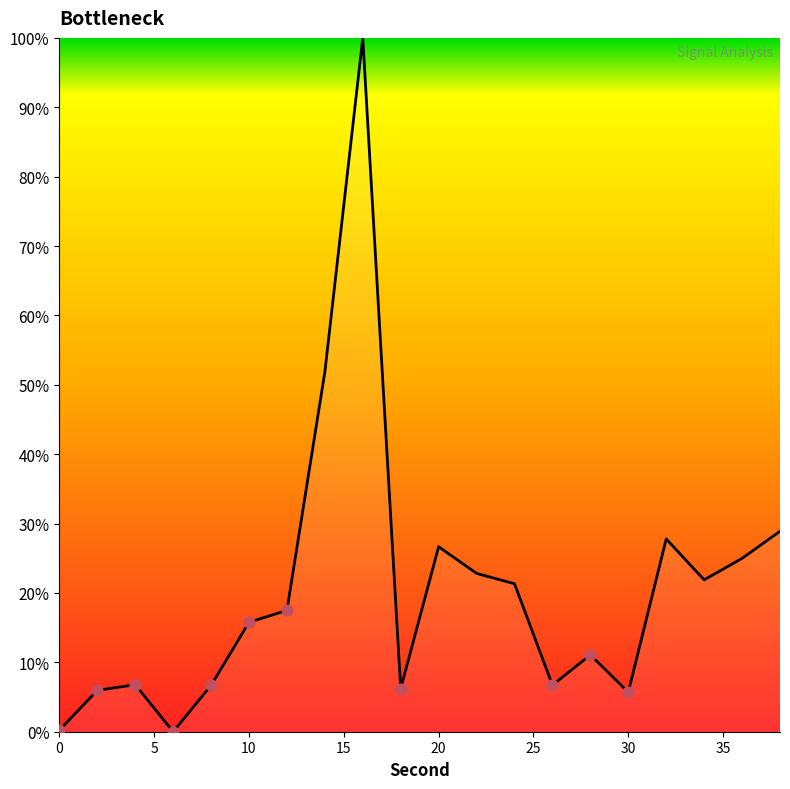

What is the greatest value displayed?

100.0